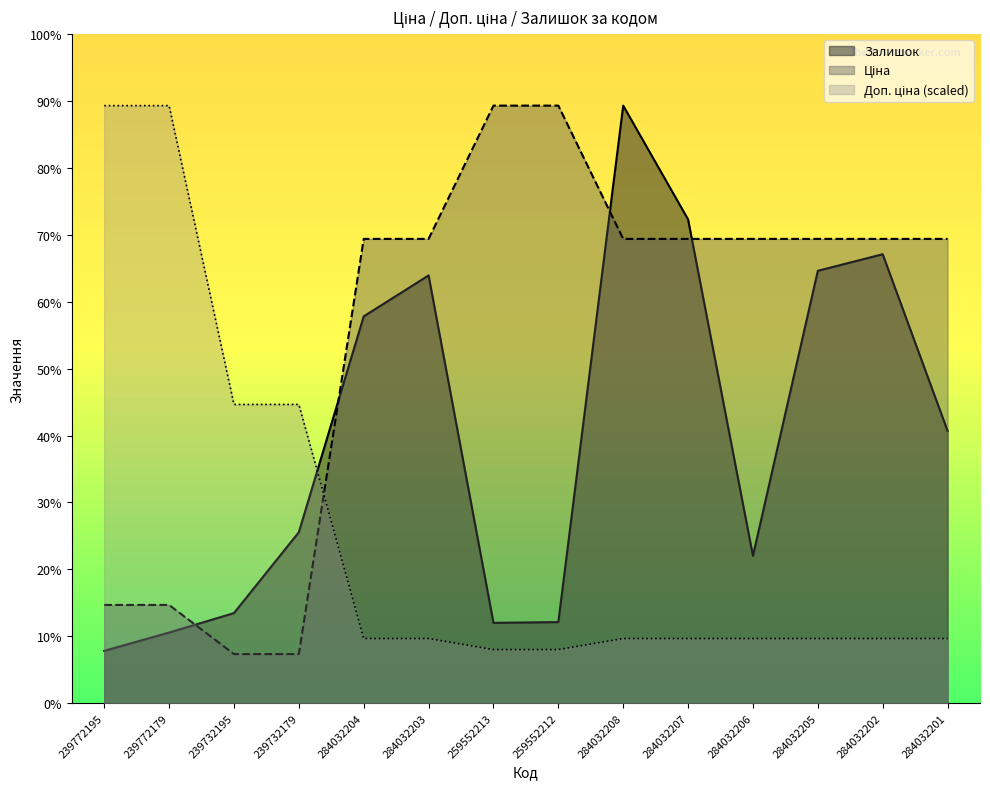

What is the sum of all Доп. ціна values?

2787.9